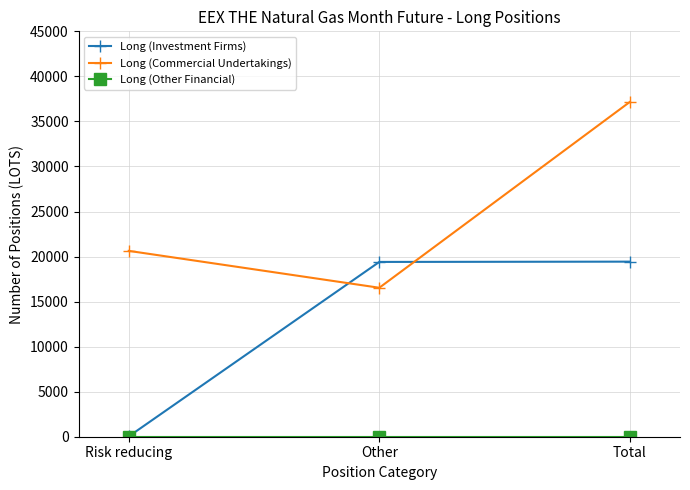

Which series has the widest spread of values?

Long (Commercial Undertakings)